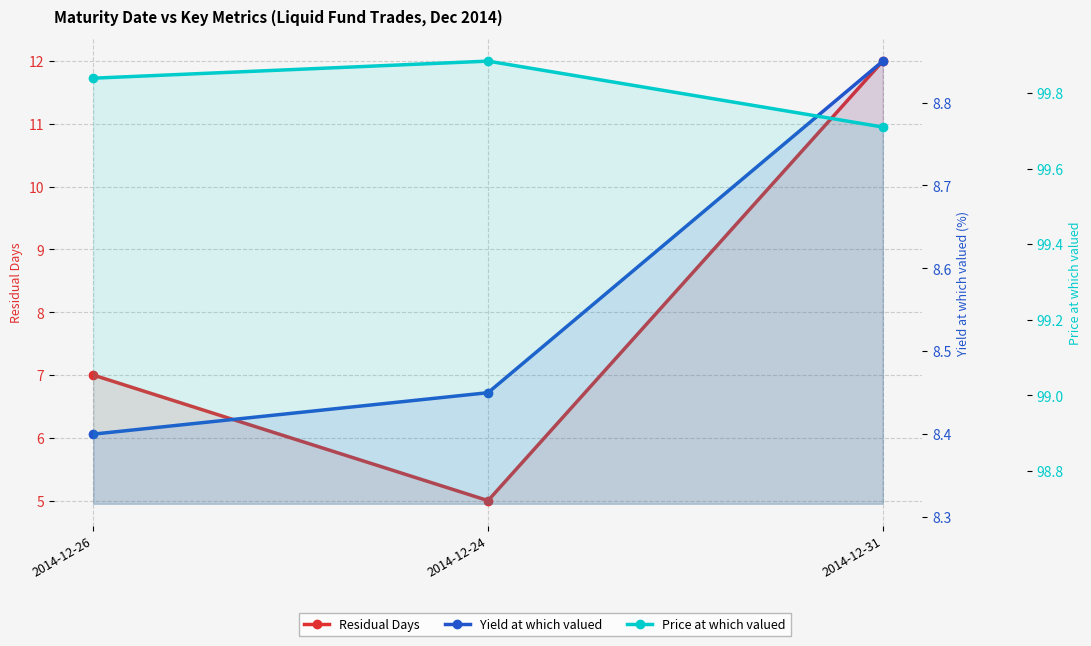

What is the difference between the highest and lowest values at 2014-12-31?

90.9